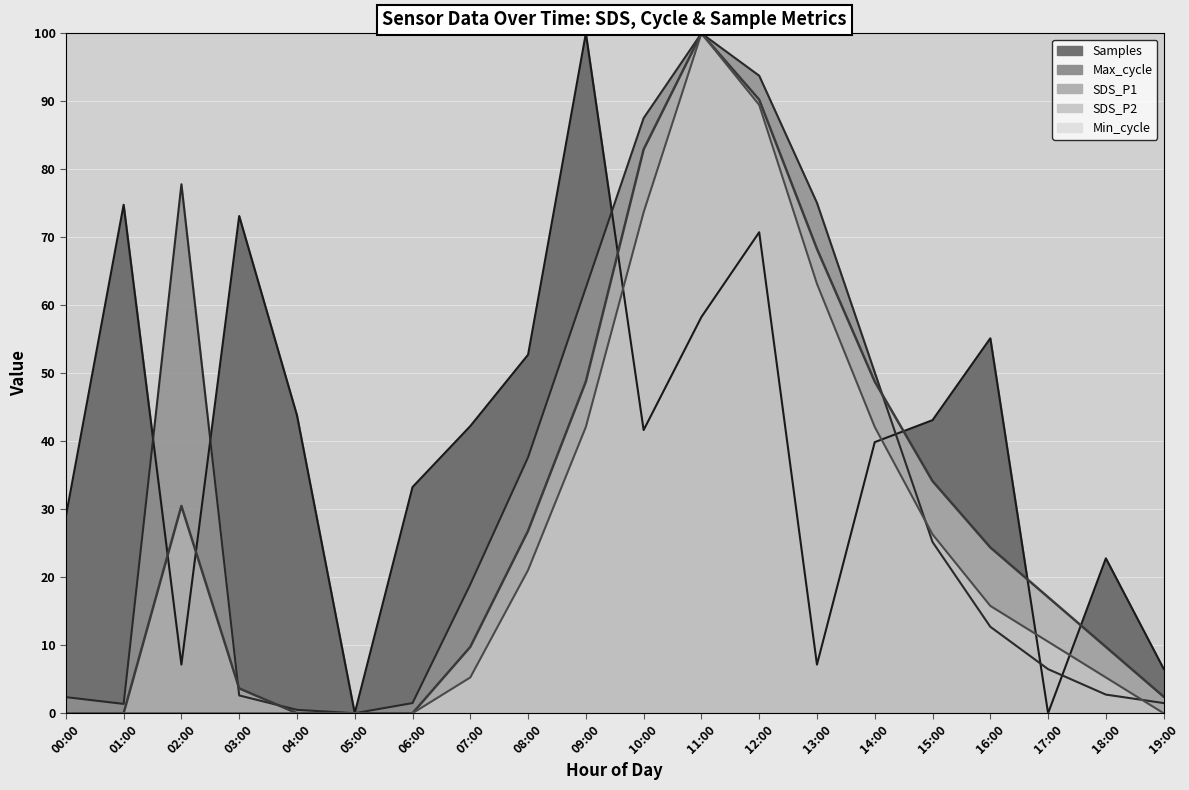

At how many categories does at least one series exceed 46?

11